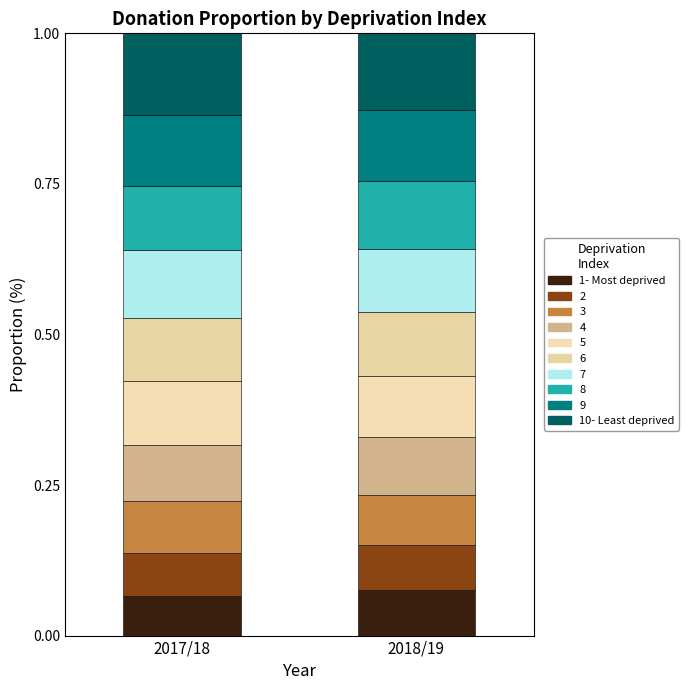

At which label does 1- Most deprived first exceed 7?

2018/19